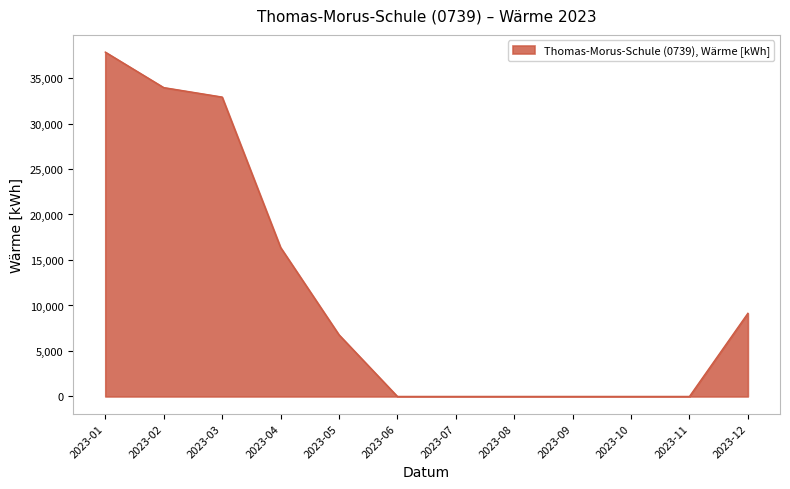

Reading right to left, list all the values displayed in this chart.

2023-12=9140	2023-11=0	2023-10=0	2023-09=0	2023-08=0	2023-07=0	2023-06=0	2023-05=6780	2023-04=16380	2023-03=32910	2023-02=33950	2023-01=37850